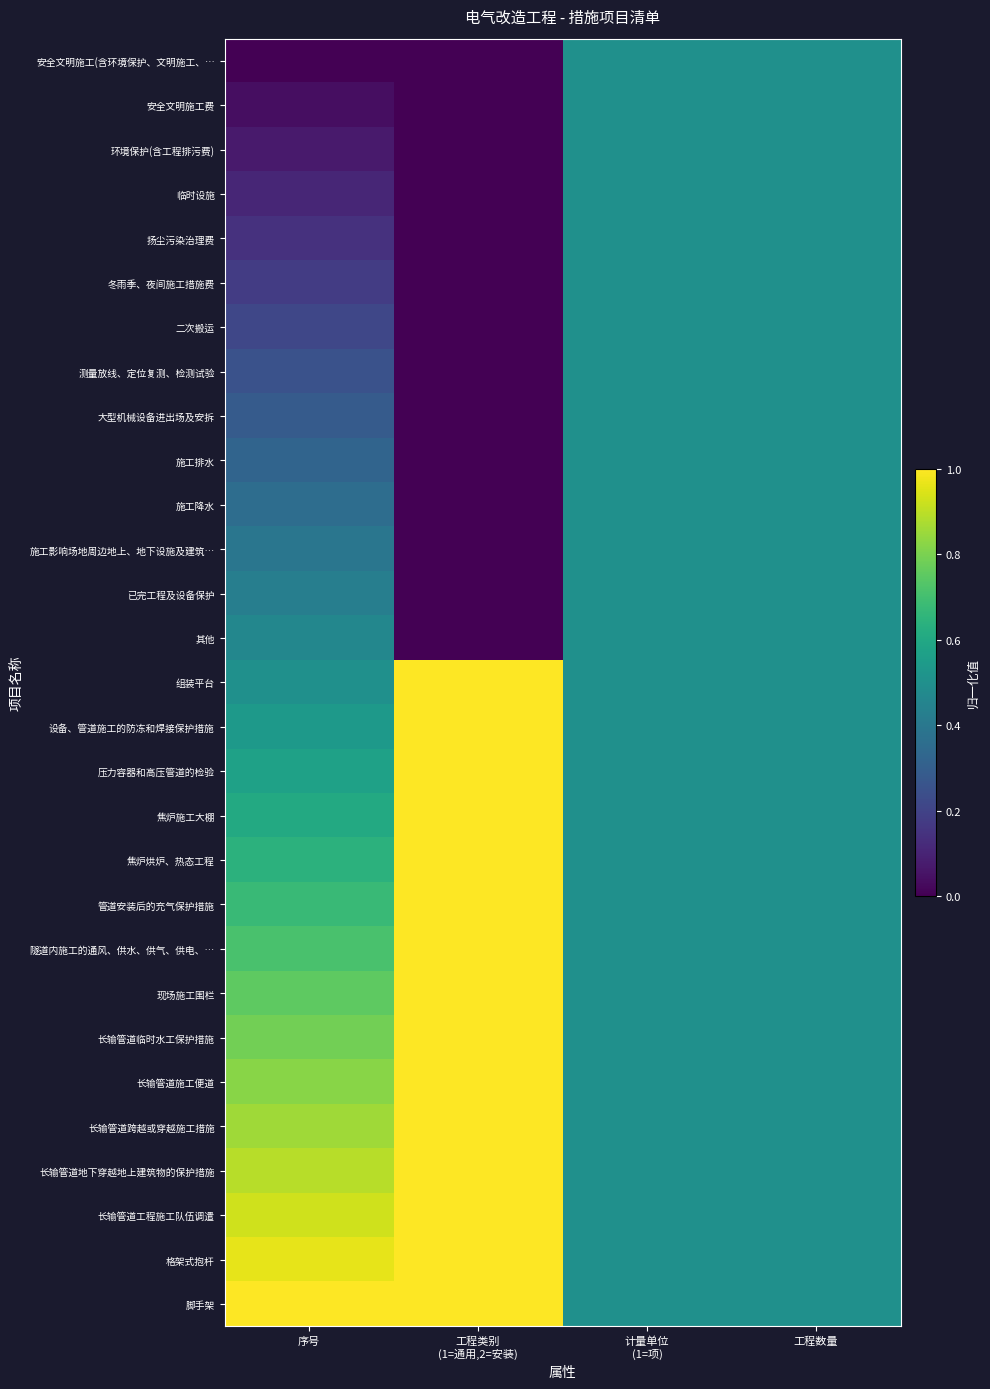

How many distinct data groups are displayed?

29